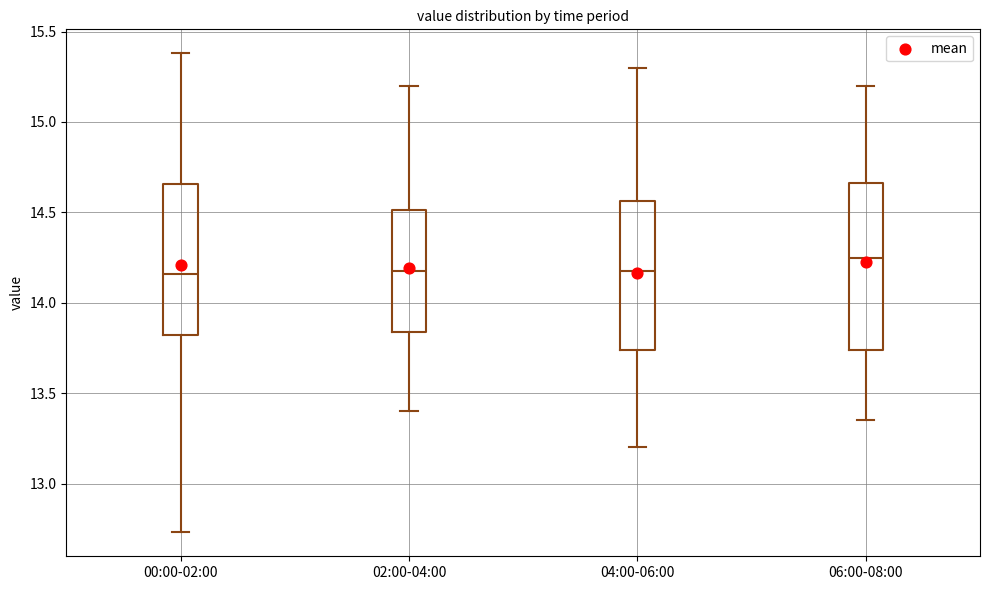

Reading left to right, transcribe this box plot: for each box, give where its median line is, the range the box spans, and where its two whiskers end, as read against the y-axis. The values are not printed on the chart, so give them approximately, as read against the axis.

00:00-02:00: median 14.15, box 13.80 to 14.65, whiskers 12.75 to 15.40
02:00-04:00: median 14.20, box 13.85 to 14.50, whiskers 13.40 to 15.20
04:00-06:00: median 14.20, box 13.75 to 14.55, whiskers 13.20 to 15.30
06:00-08:00: median 14.25, box 13.75 to 14.65, whiskers 13.35 to 15.20